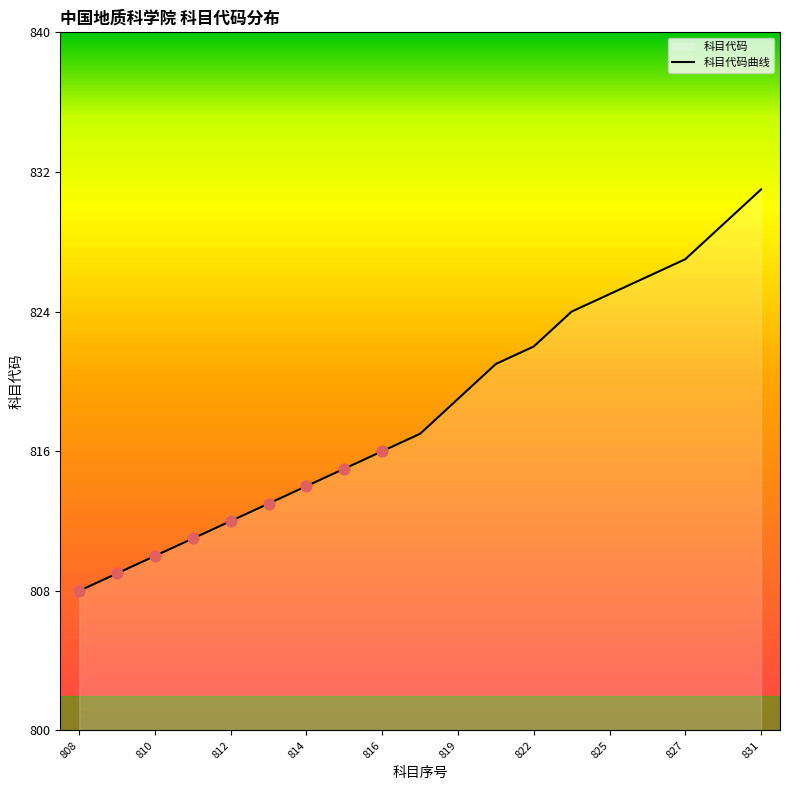

What is the change in value from 811 to 814?

+3